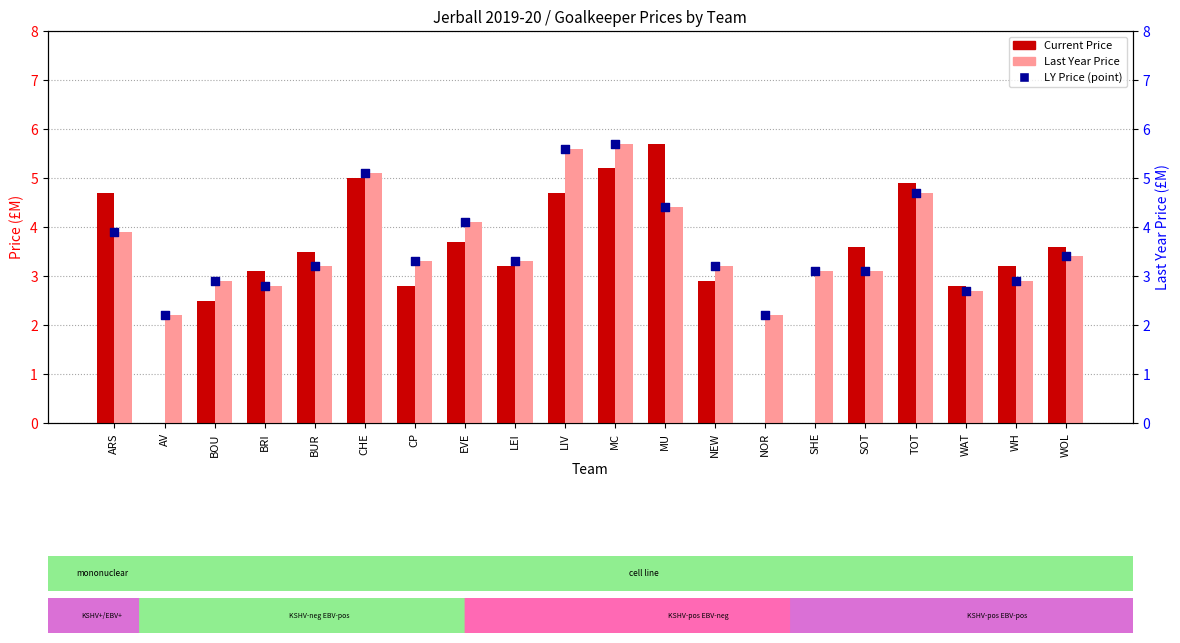

What is the total value across all series at ARS?

12.5